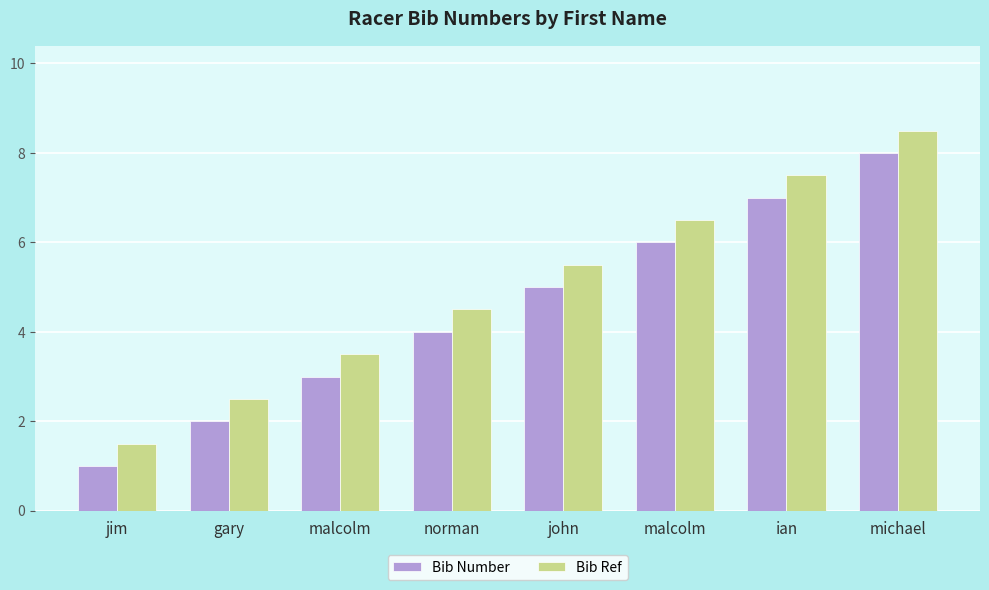

List the series in order of their peak value, lowest first.

Bib Number, Bib Ref